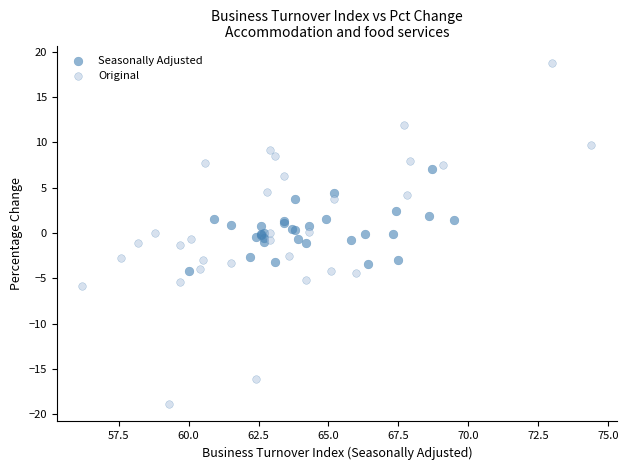

Which series contains the highest Y value?

Original